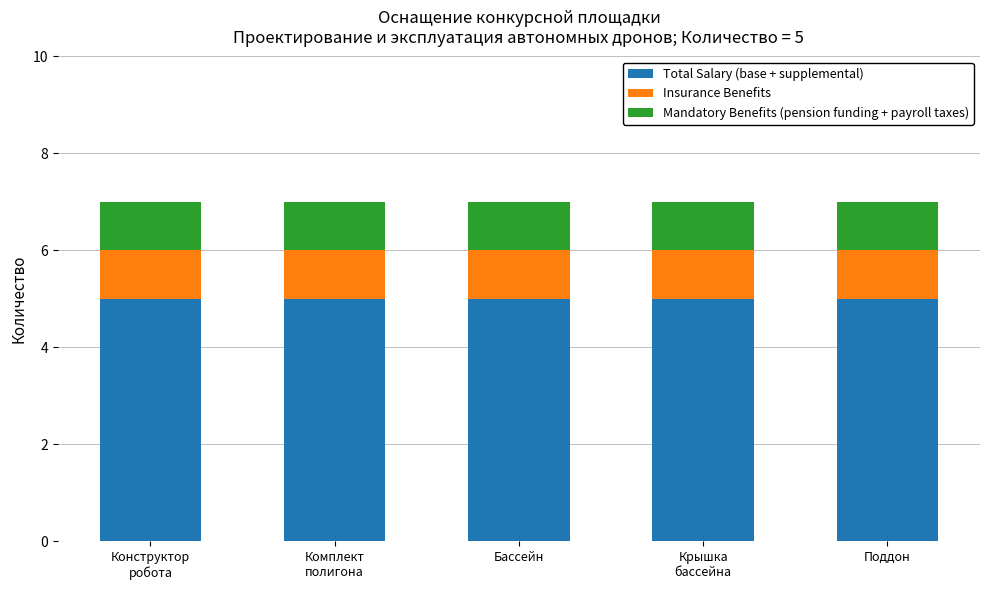

What is the highest value of the Total Salary (base + supplemental) series?

5